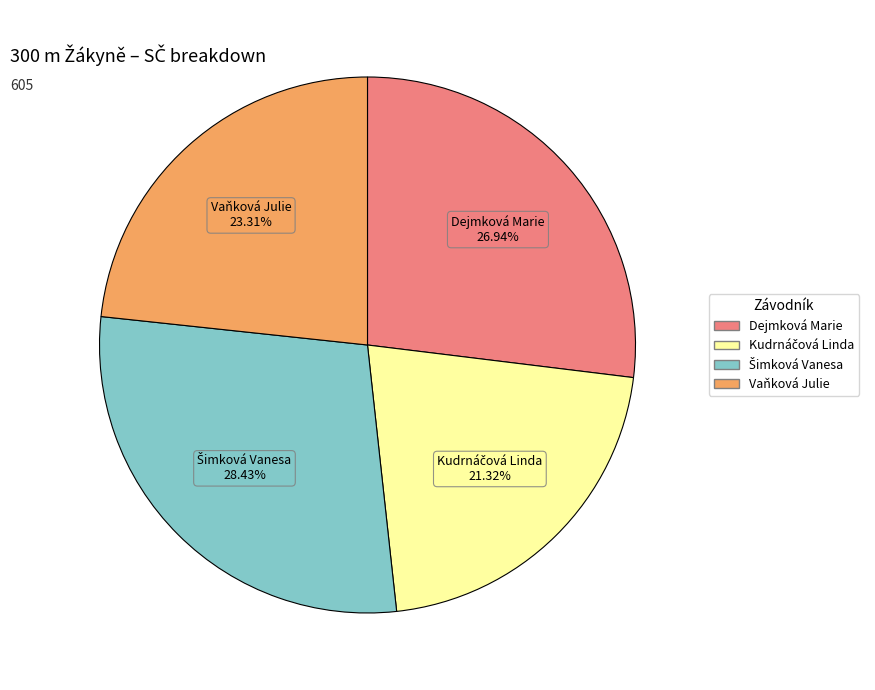

Approximately how many times larger is the value at Dejmková Marie compared to Vaňková Julie?

1.2